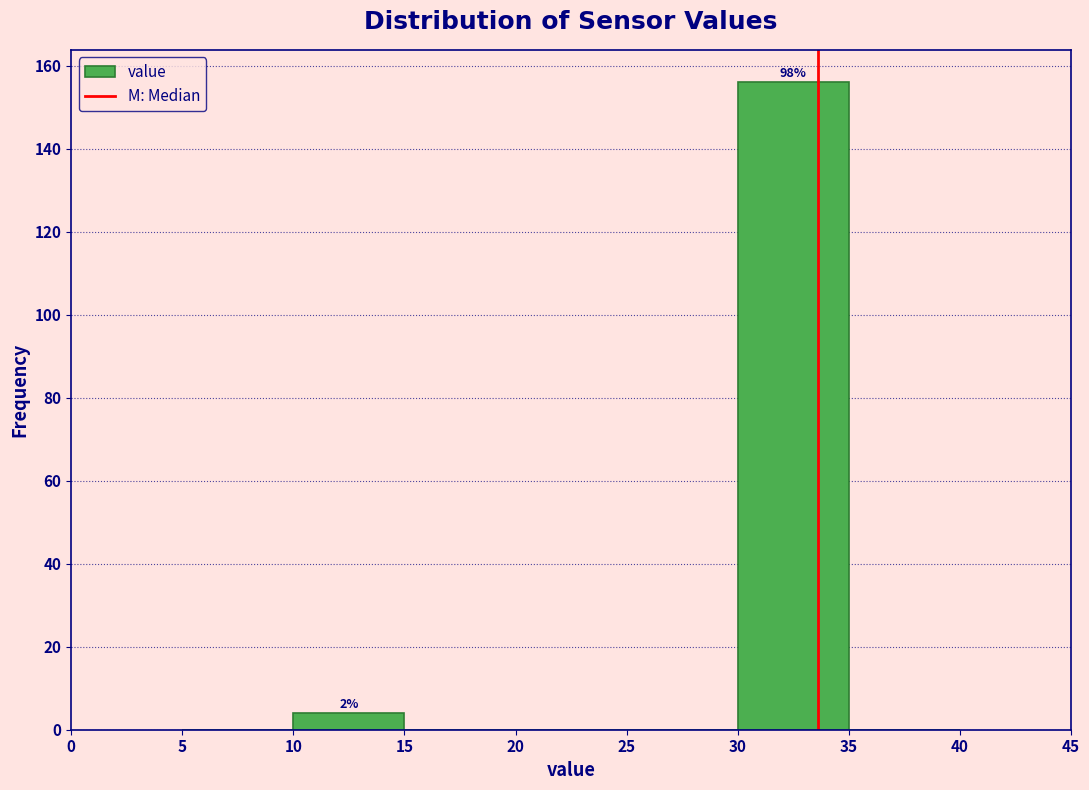

Which range on the x-axis has the tallest bar?

30 to 35